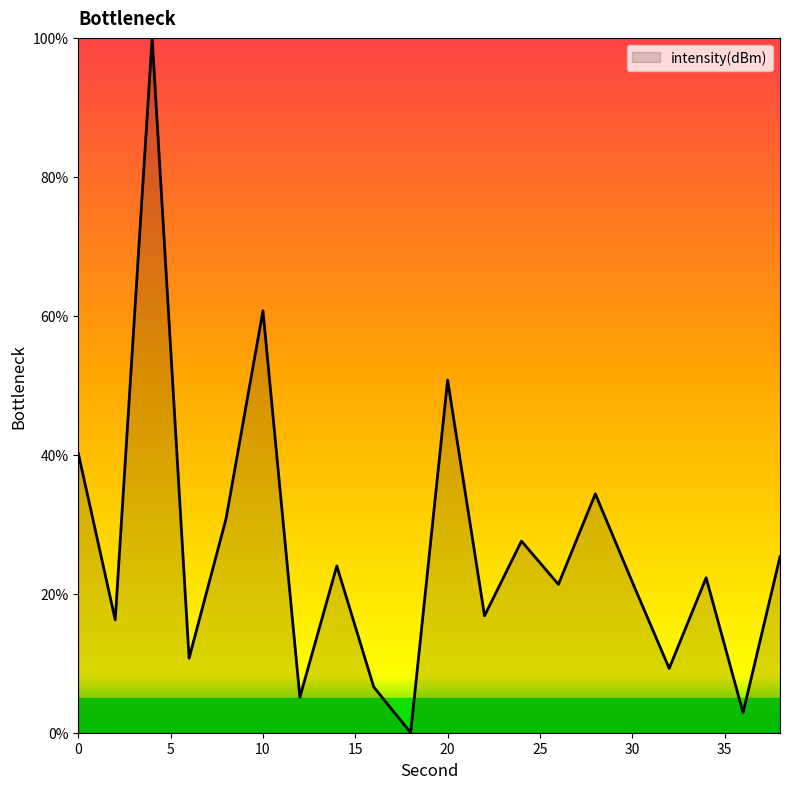

What is the difference between the maximum and minimum values?

100.0